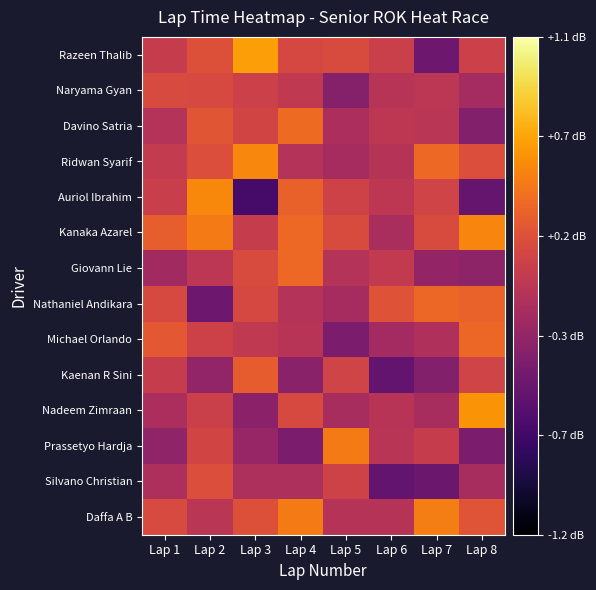

Reading left to right, extract all data points from this chart.

Daffa A B: Lap 1=0.1	Lap 2=-0.0	Lap 3=0.2	Lap 4=0.5	Lap 5=-0.1	Lap 6=-0.1	Lap 7=0.5	Lap 8=0.2
Silvano Christian: Lap 1=-0.1	Lap 2=0.2	Lap 3=-0.1	Lap 4=-0.1	Lap 5=0.1	Lap 6=-0.6	Lap 7=-0.5	Lap 8=-0.2
Prassetyo Hardja: Lap 1=-0.3	Lap 2=0.1	Lap 3=-0.3	Lap 4=-0.4	Lap 5=0.5	Lap 6=-0.1	Lap 7=0.0	Lap 8=-0.4
Nadeem Zimraan: Lap 1=-0.1	Lap 2=0.1	Lap 3=-0.3	Lap 4=0.1	Lap 5=-0.2	Lap 6=-0.1	Lap 7=-0.2	Lap 8=0.6
Kaenan R Sini: Lap 1=0.0	Lap 2=-0.3	Lap 3=0.3	Lap 4=-0.3	Lap 5=0.1	Lap 6=-0.6	Lap 7=-0.4	Lap 8=0.1
Michael Orlando: Lap 1=0.3	Lap 2=0.1	Lap 3=-0.0	Lap 4=-0.1	Lap 5=-0.4	Lap 6=-0.2	Lap 7=-0.1	Lap 8=0.3
Nathaniel Andikara: Lap 1=0.1	Lap 2=-0.5	Lap 3=0.1	Lap 4=-0.1	Lap 5=-0.2	Lap 6=0.2	Lap 7=0.3	Lap 8=0.3
Giovann Lie: Lap 1=-0.2	Lap 2=-0.0	Lap 3=0.2	Lap 4=0.4	Lap 5=-0.1	Lap 6=0.0	Lap 7=-0.3	Lap 8=-0.3
Kanaka Azarel: Lap 1=0.3	Lap 2=0.5	Lap 3=0.0	Lap 4=0.4	Lap 5=0.2	Lap 6=-0.1	Lap 7=0.2	Lap 8=0.5
Auriol Ibrahim: Lap 1=0.1	Lap 2=0.5	Lap 3=-0.7	Lap 4=0.3	Lap 5=0.1	Lap 6=-0.0	Lap 7=0.1	Lap 8=-0.5
Ridwan Syarif: Lap 1=0.0	Lap 2=0.2	Lap 3=0.5	Lap 4=-0.1	Lap 5=-0.2	Lap 6=-0.1	Lap 7=0.4	Lap 8=0.2
Davino Satria: Lap 1=-0.1	Lap 2=0.2	Lap 3=0.1	Lap 4=0.4	Lap 5=-0.1	Lap 6=-0.0	Lap 7=-0.0	Lap 8=-0.4
Naryama Gyan: Lap 1=0.2	Lap 2=0.1	Lap 3=0.1	Lap 4=-0.0	Lap 5=-0.4	Lap 6=-0.1	Lap 7=-0.0	Lap 8=-0.2
Razeen Thalib: Lap 1=0.0	Lap 2=0.2	Lap 3=0.6	Lap 4=0.1	Lap 5=0.2	Lap 6=0.1	Lap 7=-0.5	Lap 8=0.1